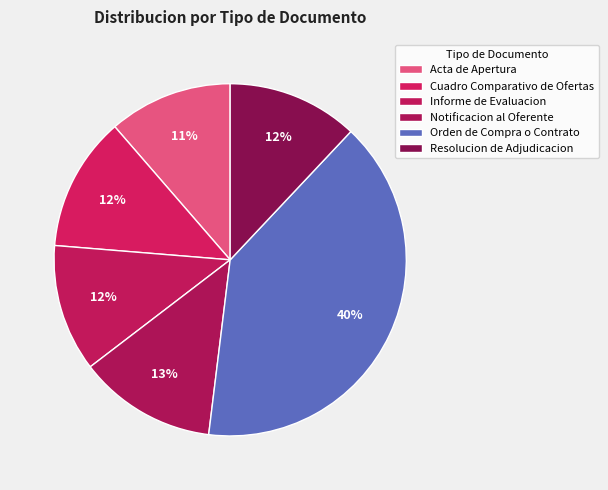

Is it true that Acta de Apertura is 5% of the pie?

False